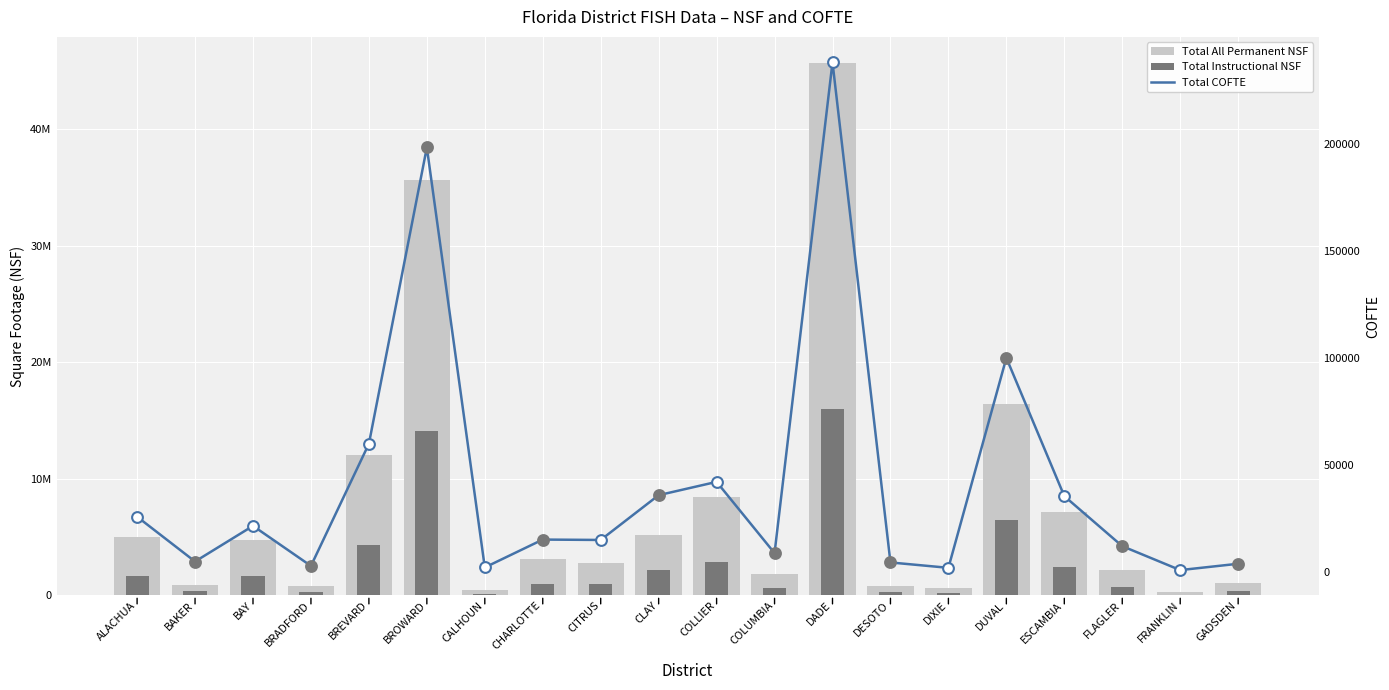

Which series has the largest Y range (max minus min)?

Total All Permanent NSF